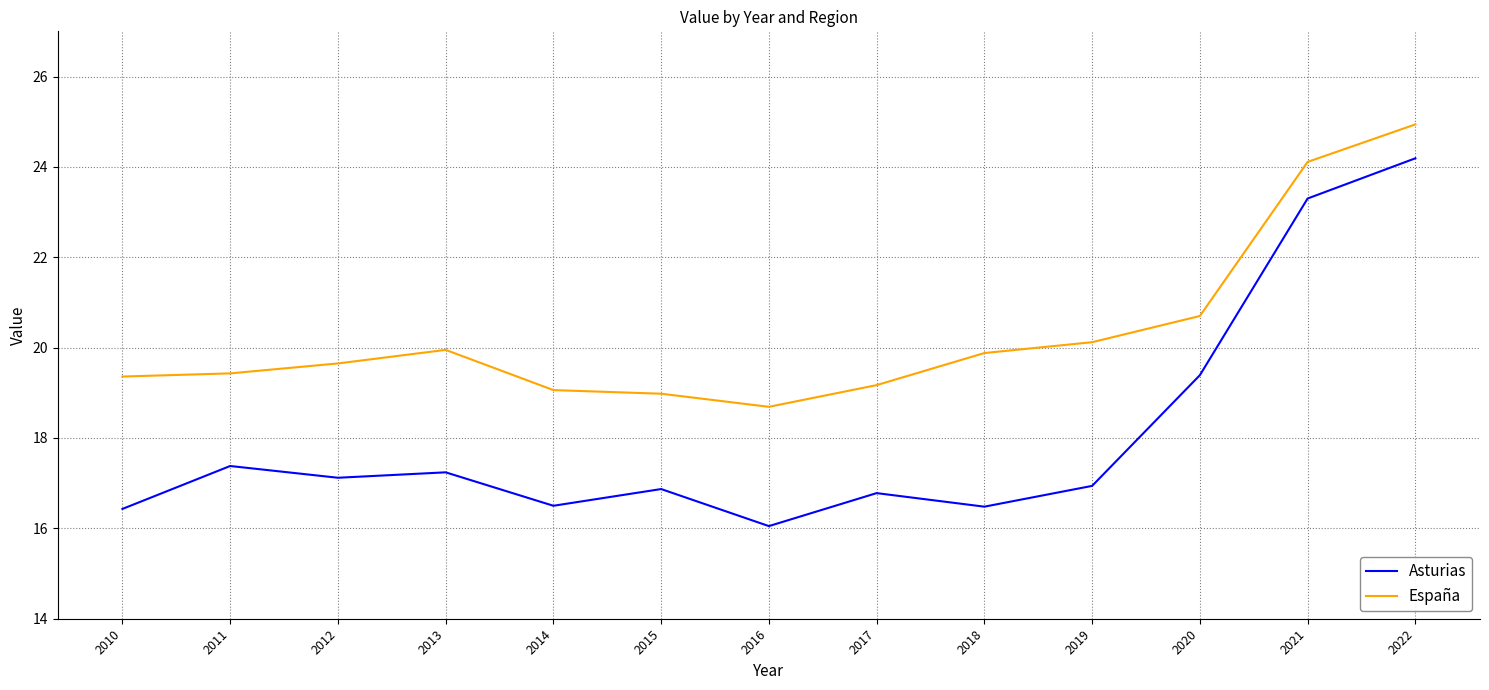

Which series changed the most between 2019 and 2020?

Asturias